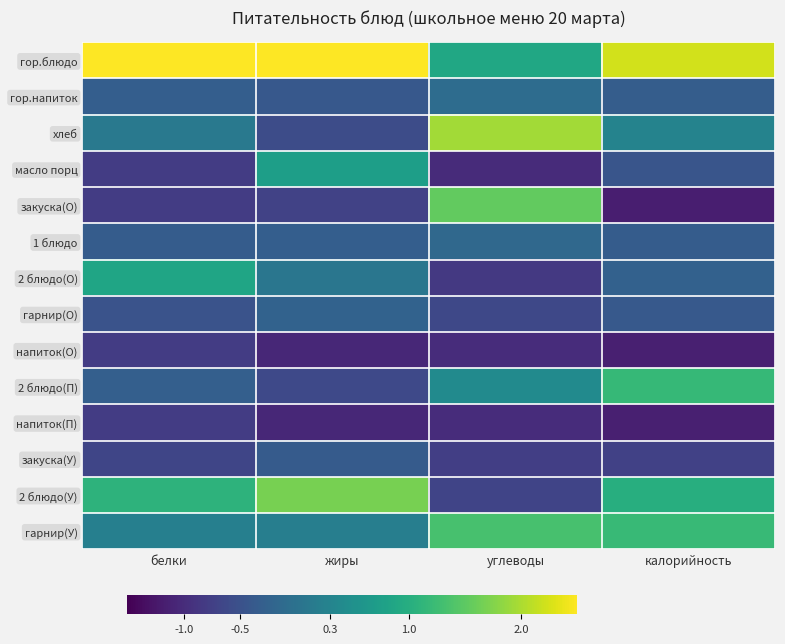

Between углеводы and калорийность, which series saw the biggest shift?

закуска(О)